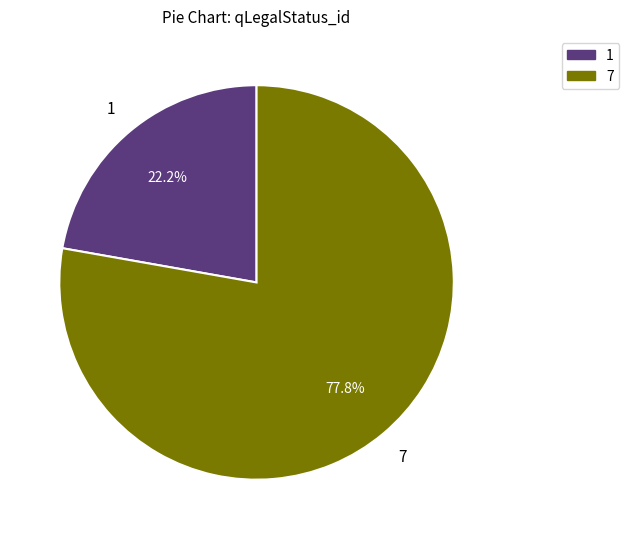

To the nearest percent, what portion does 7 represent?

78%